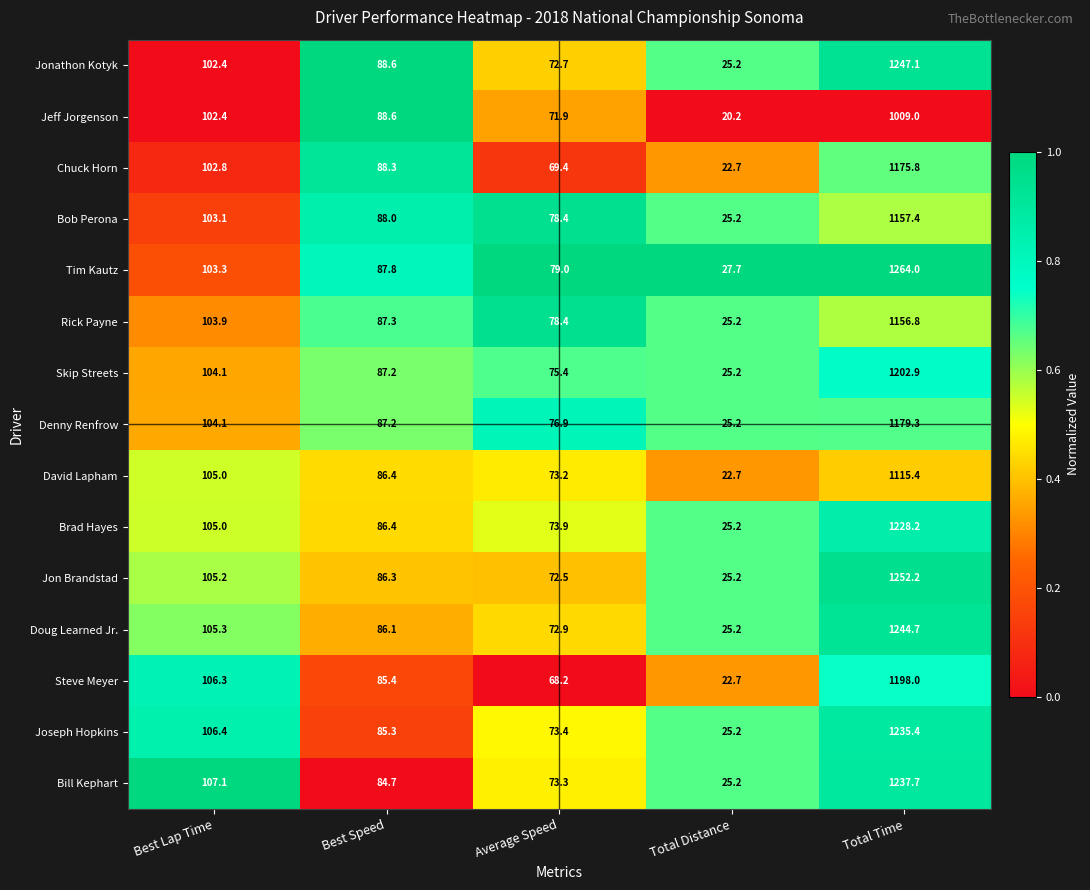

Which series has the largest range (max minus min)?

Tim Kautz